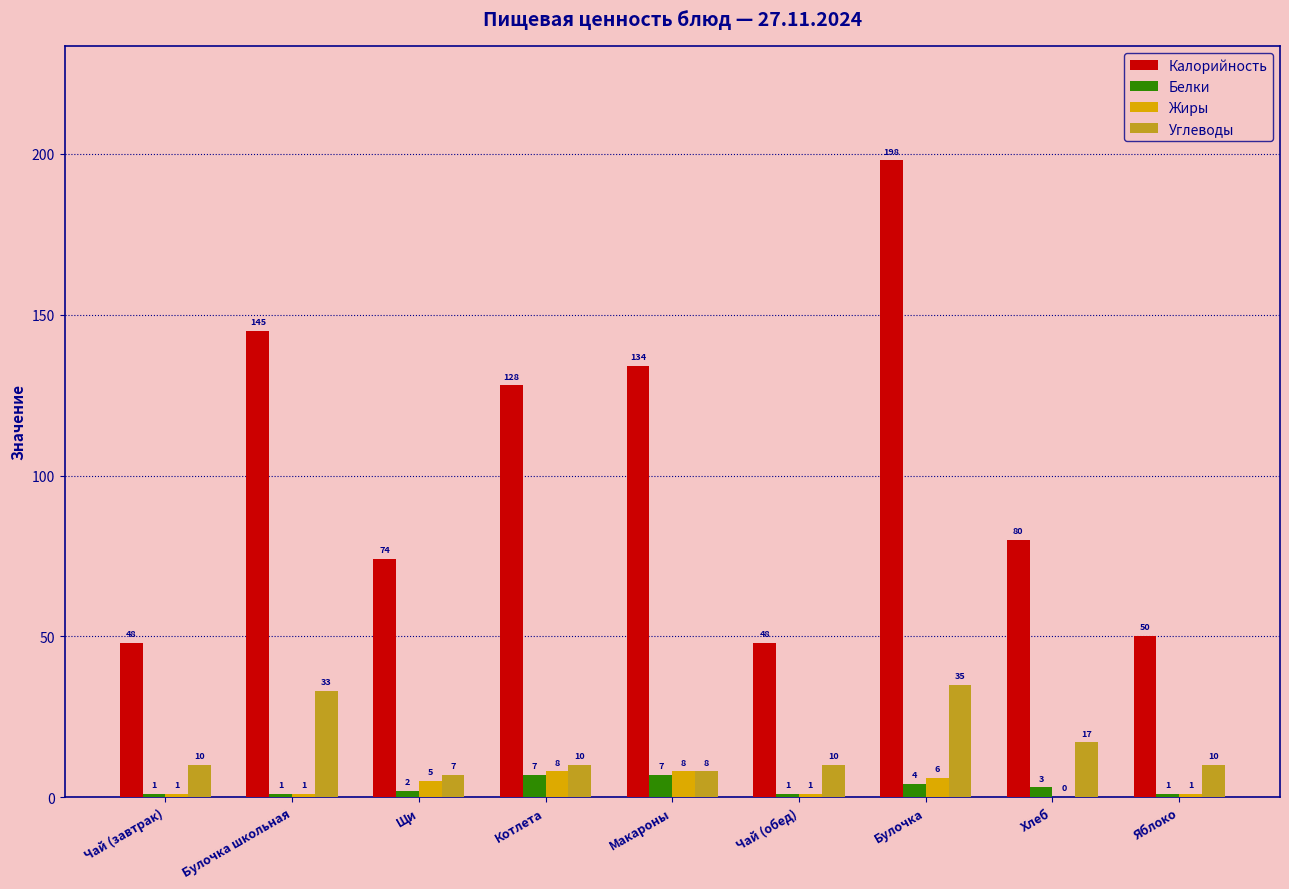

What is the maximum value shown in the chart?

198